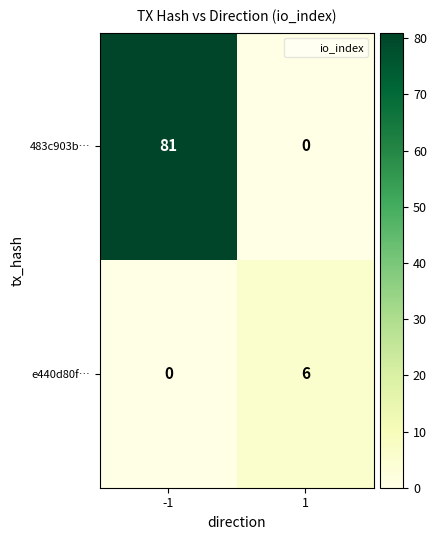

Which series changed the most between -1 and 1?

483c903b…